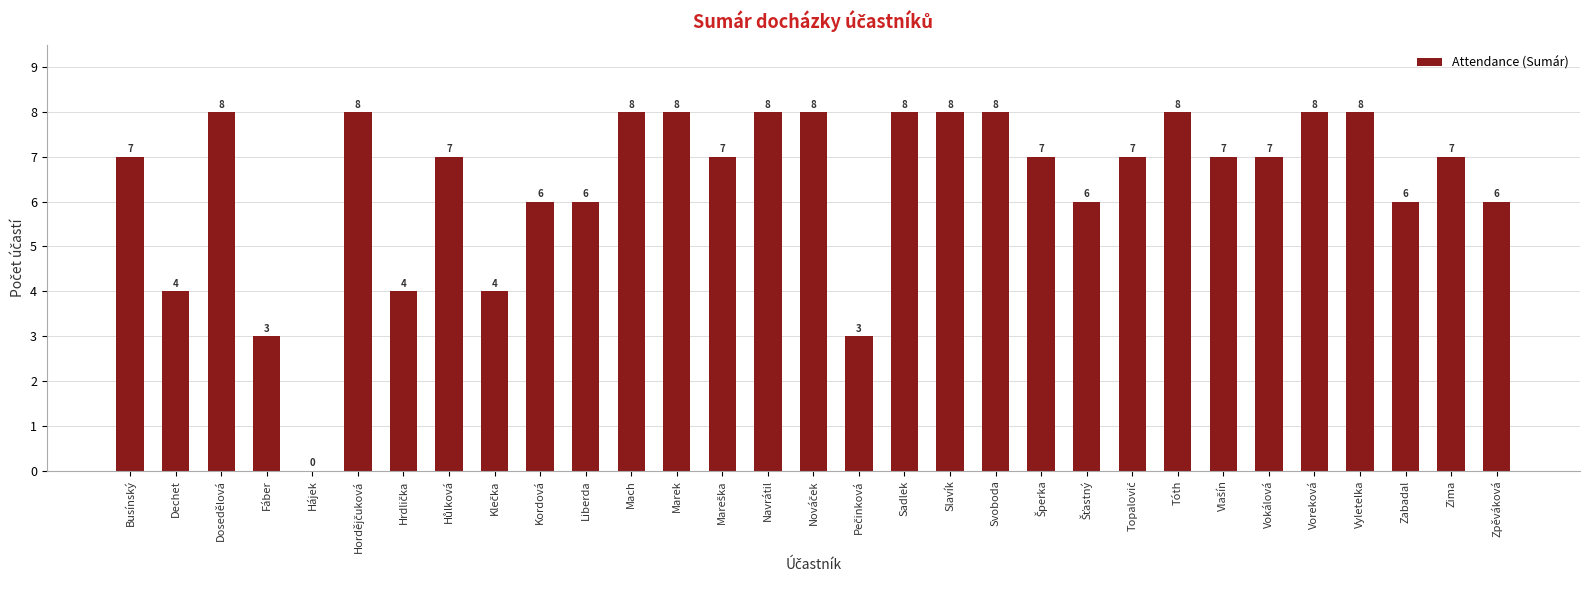

What is the maximum value shown in the chart?

8